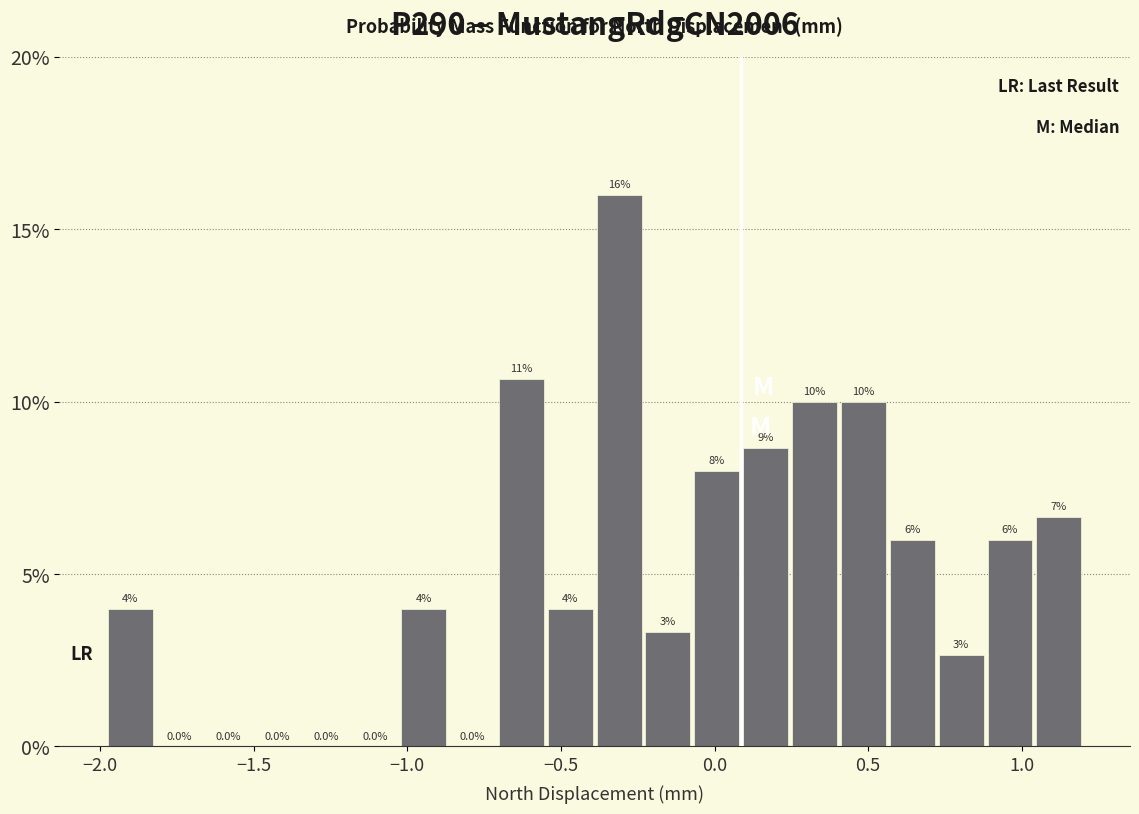

Read against the x-axis, roughly where is the centre of the tallest bar?

-0.30